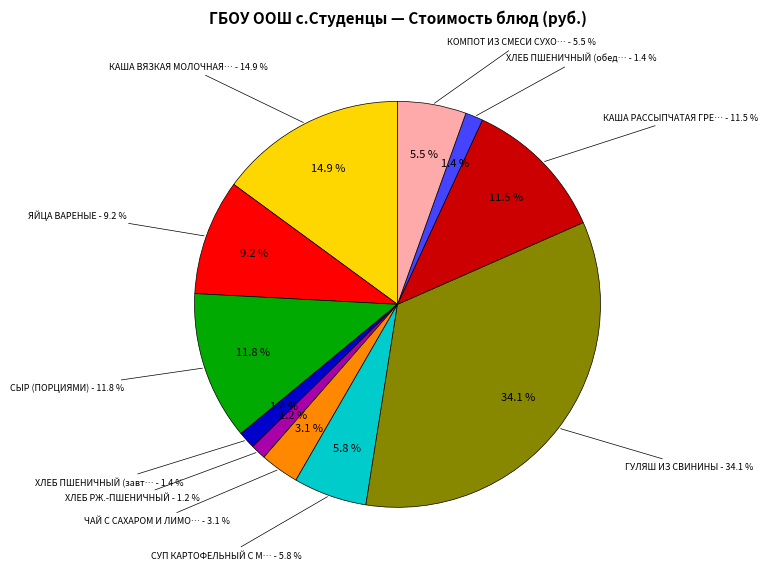

Which has a higher value, ХЛЕБ ПШЕНИЧНЫЙ (завтрак) or ХЛЕБ ПШЕНИЧНЫЙ (обед)?

ХЛЕБ ПШЕНИЧНЫЙ (обед)